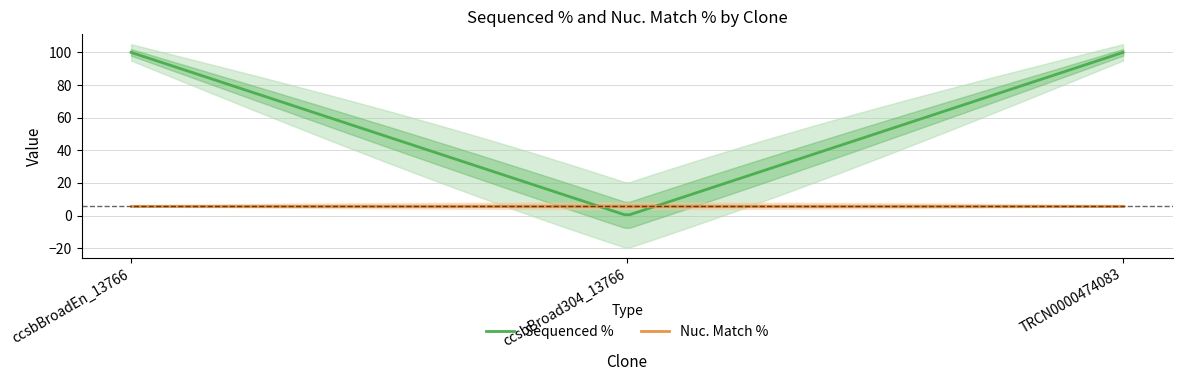

Is it true that Nuc. Match % equals 6 at ccsbBroadEn_13766?

True